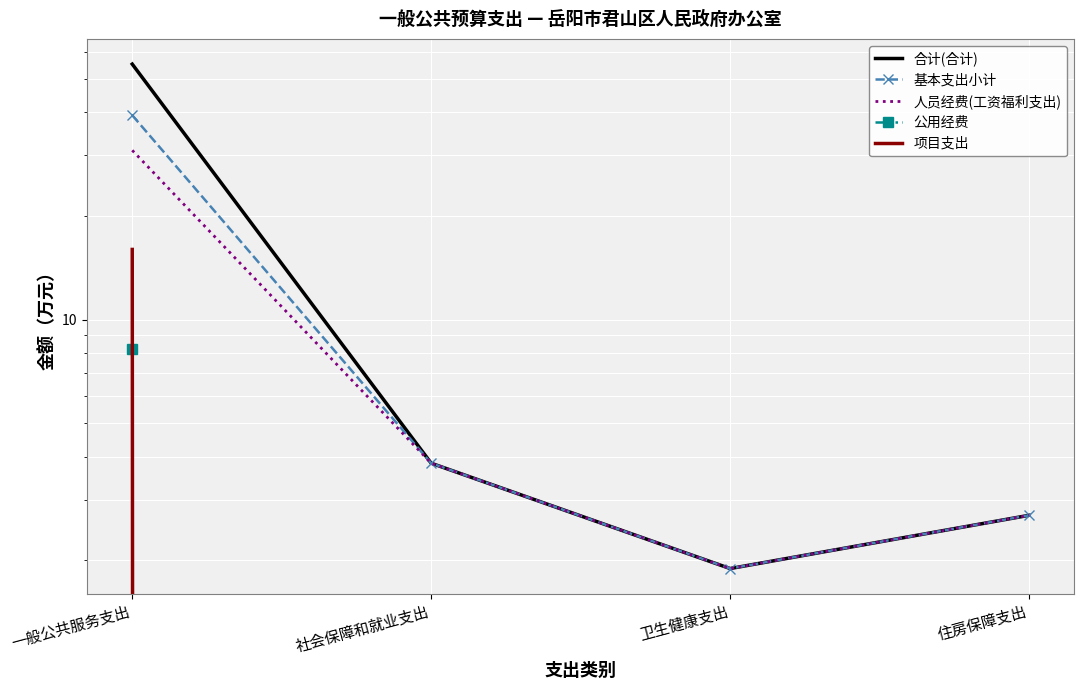

The value of 合计(合计) at 住房保障支出 is 2.7. True or false?

True